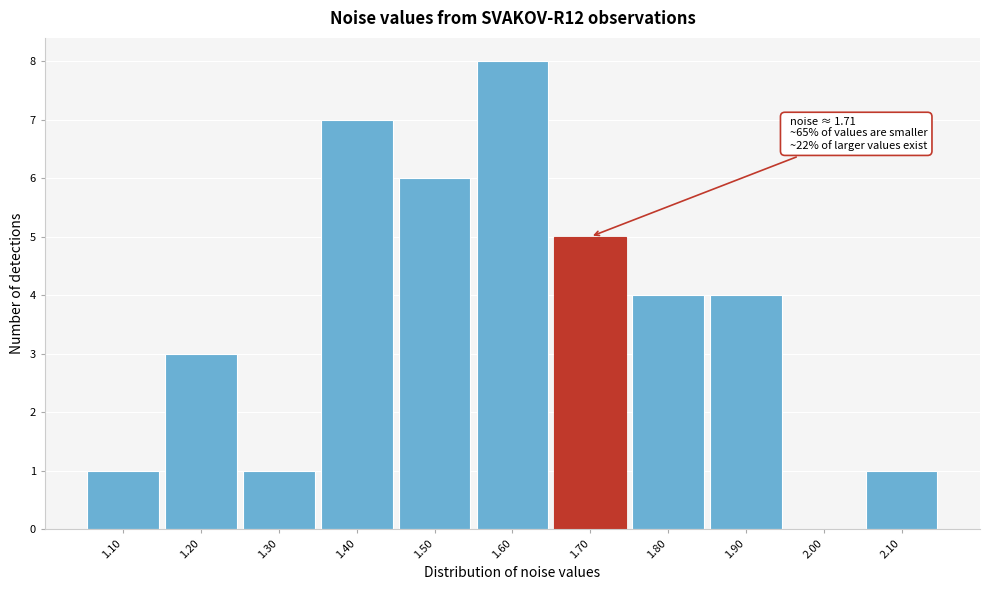

Reading right to left, what are all the values shown in this chart?

2.10=1	2.00=0	1.90=4	1.80=4	1.70=5	1.60=8	1.50=6	1.40=7	1.30=1	1.20=3	1.10=1